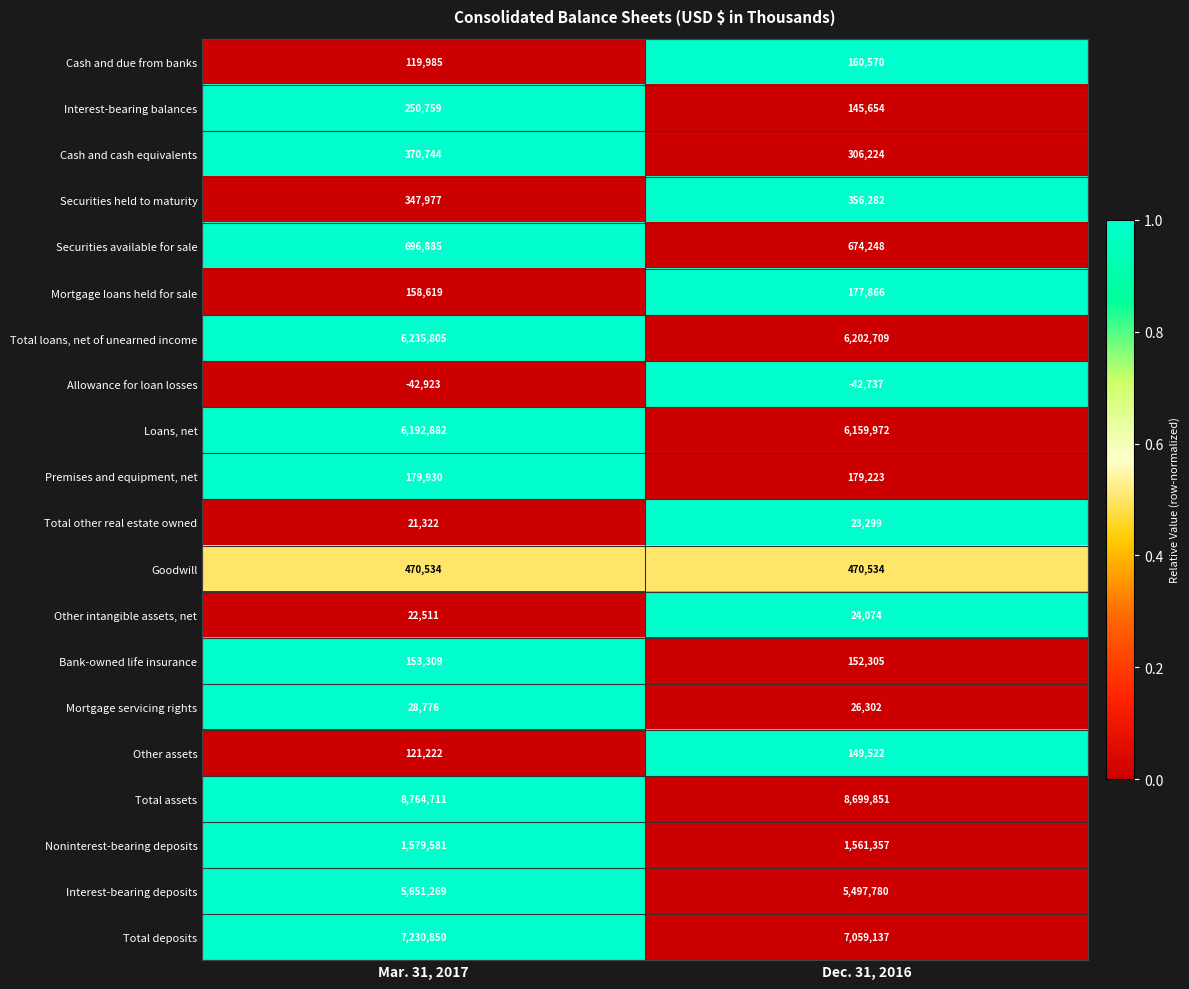

Is it true that Cash and due from banks equals 119985 at Mar. 31, 2017?

True